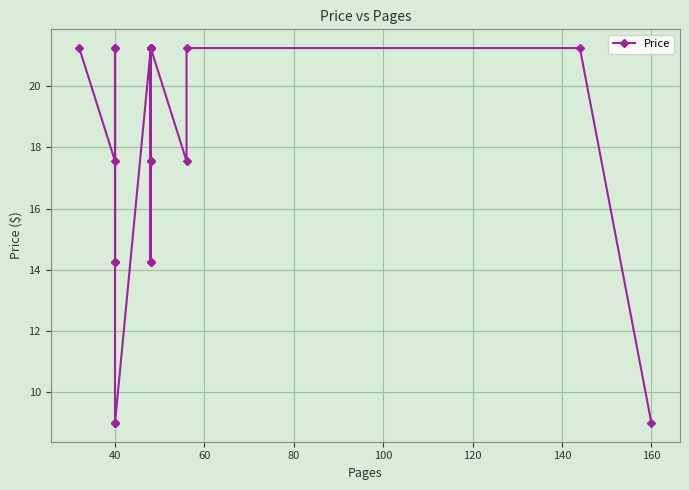

Reading right to left, what are all the values shown in this chart?

9.0	21.2	21.2	17.6	21.2	21.2	21.2	21.2	17.6	14.2	17.6	21.2	21.2	14.2	21.2	9.0	9.0	9.0	21.2	14.2	14.2	21.2	17.6	21.2